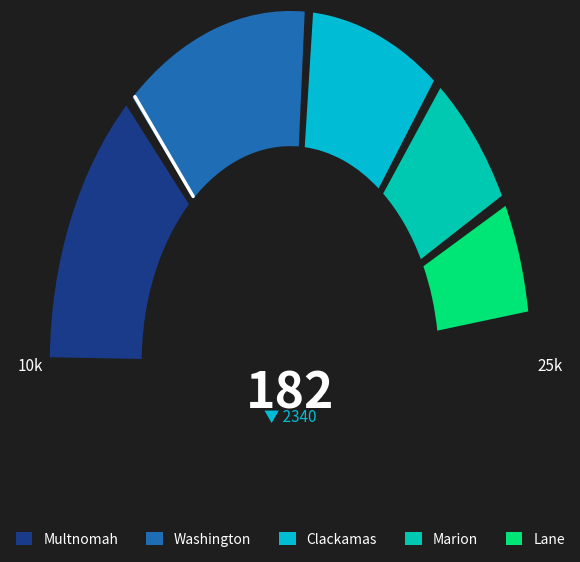

To the nearest percent, what is the combined percentage of Klamath and Clackamas?

15%